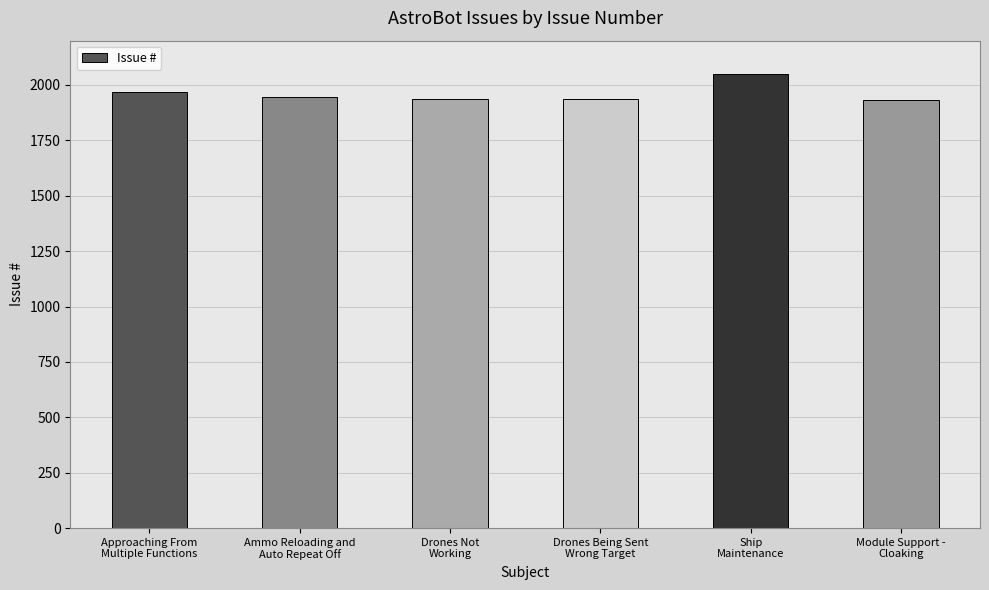

Between Drones Being Sent
Wrong Target and Ship
Maintenance, which is larger?

Ship
Maintenance